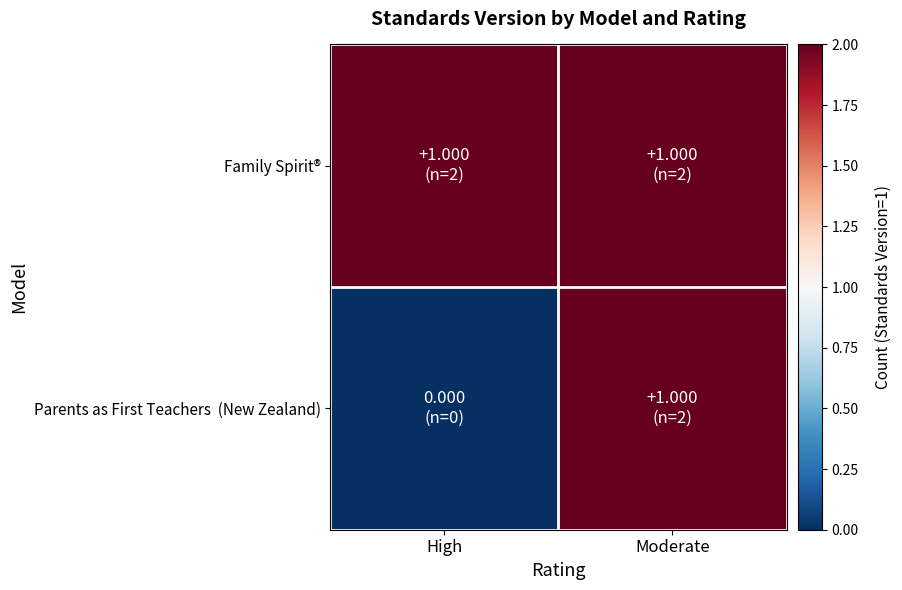

At which category does the chart reach its minimum across all series?

High